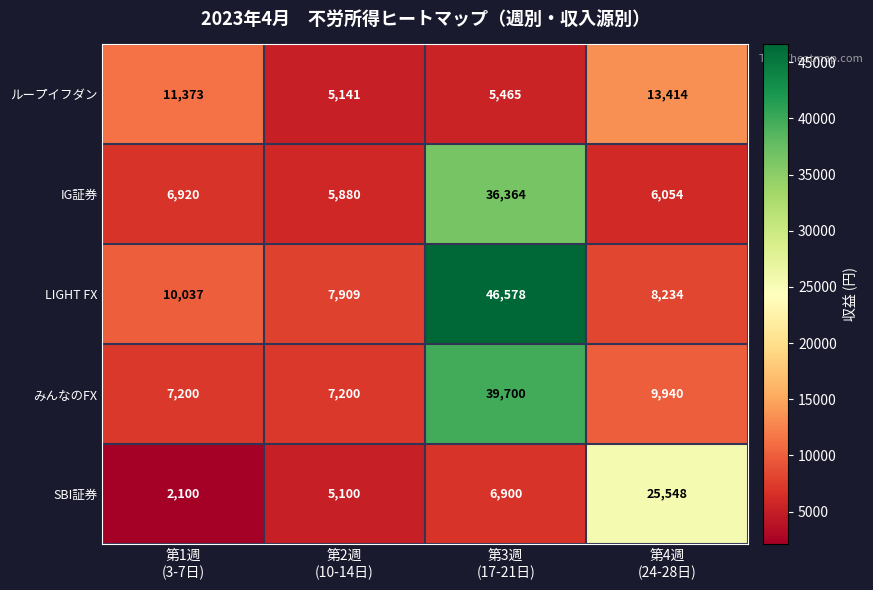

Reading right to left, list all the values displayed in this chart.

ループイフダン: 13414	5465	5141	11373
IG証券: 6054	36364	5880	6920
LIGHT FX: 8234	46578	7909	10037
みんなのFX: 9940	39700	7200	7200
SBI証券: 25548	6900	5100	2100